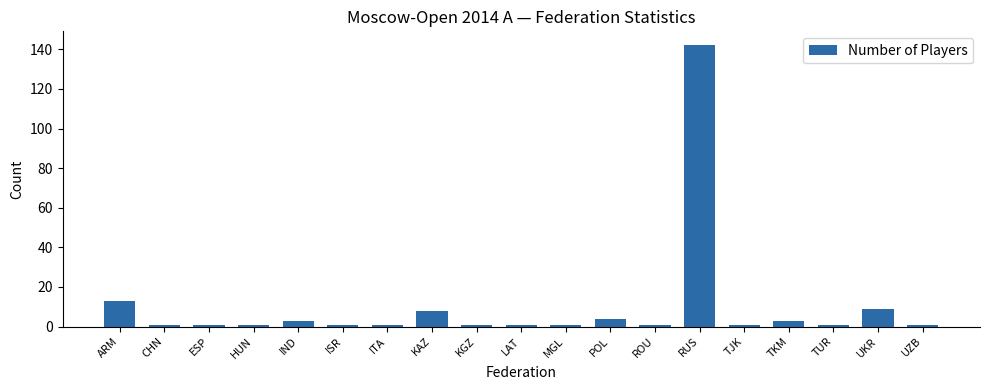

What is the label of the 18th bar from the right?

CHN